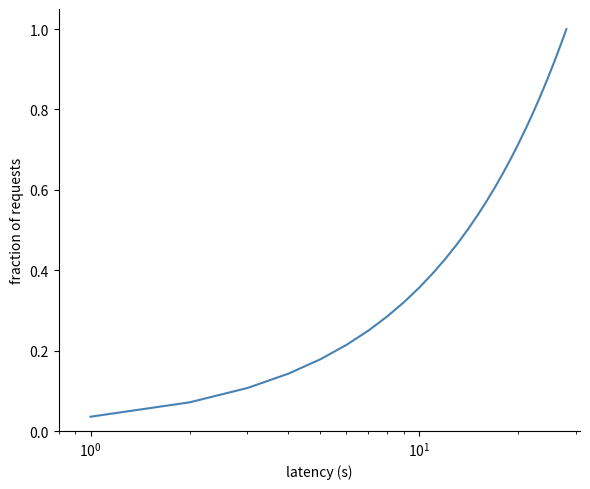

How many lines are shown in the chart?

1